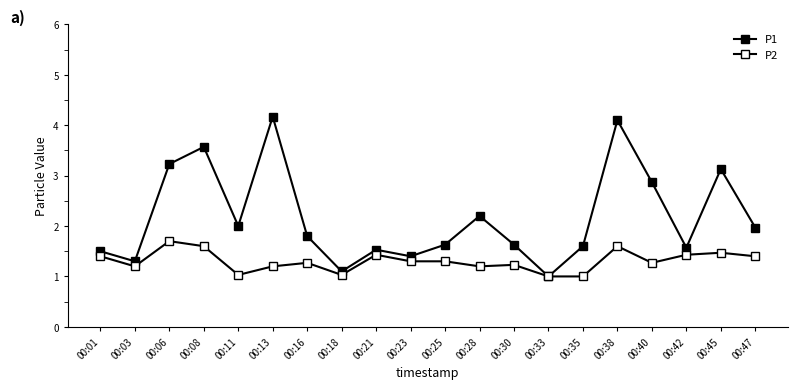

What is the average value of the P2 series?

1.3